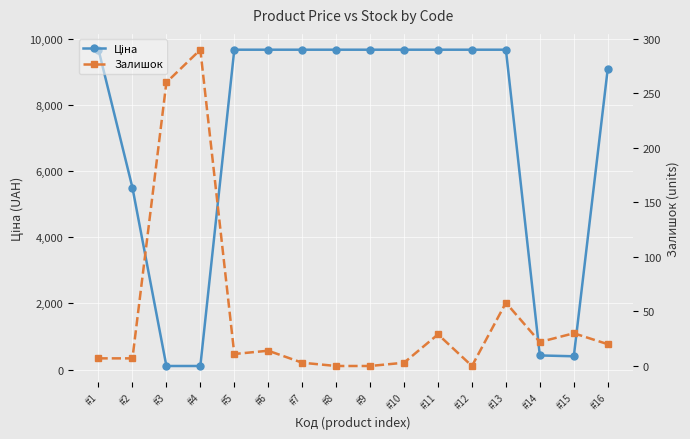

The Ціна series shows 216.9 at #15. True or false?

False